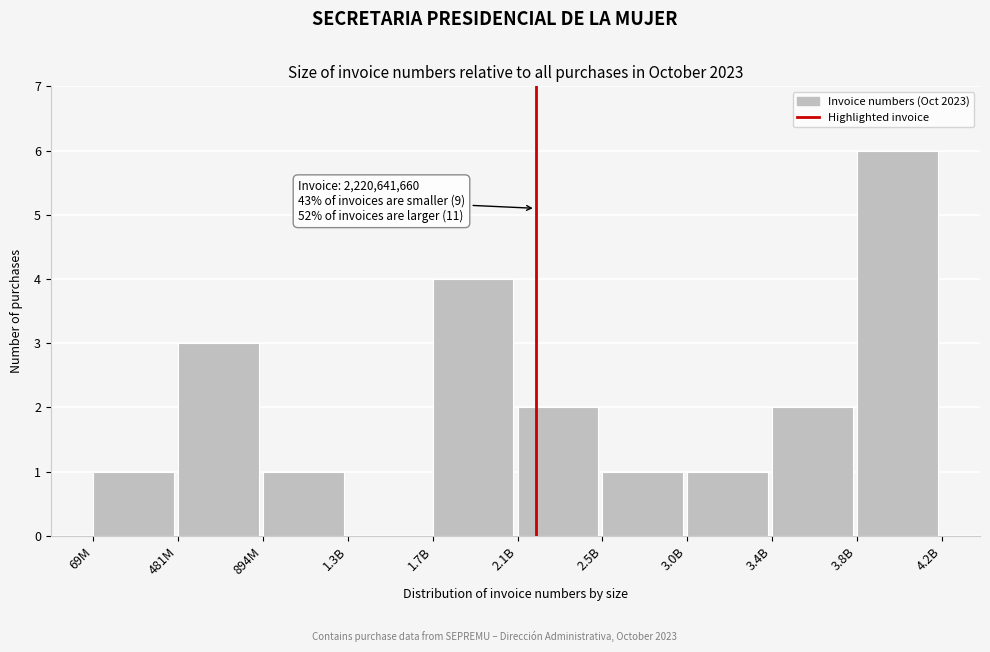

Reading left to right, extract all data points from this chart.

69M=1	481M=3	894M=1	1.3B=0	1.7B=4	2.1B=2	2.5B=1	3.0B=1	3.4B=2	3.8B=6